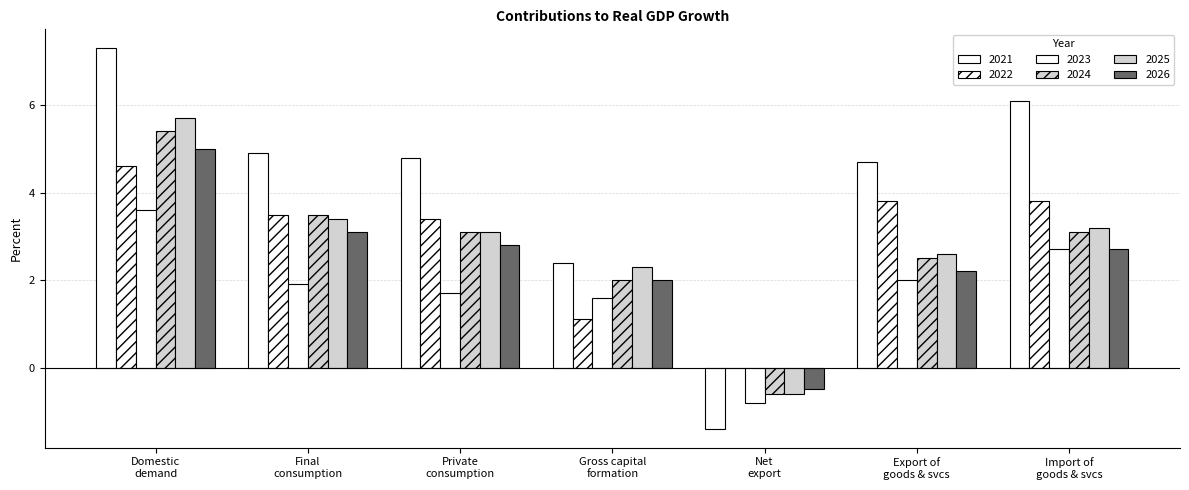

Count the number of data series in this chart.

6